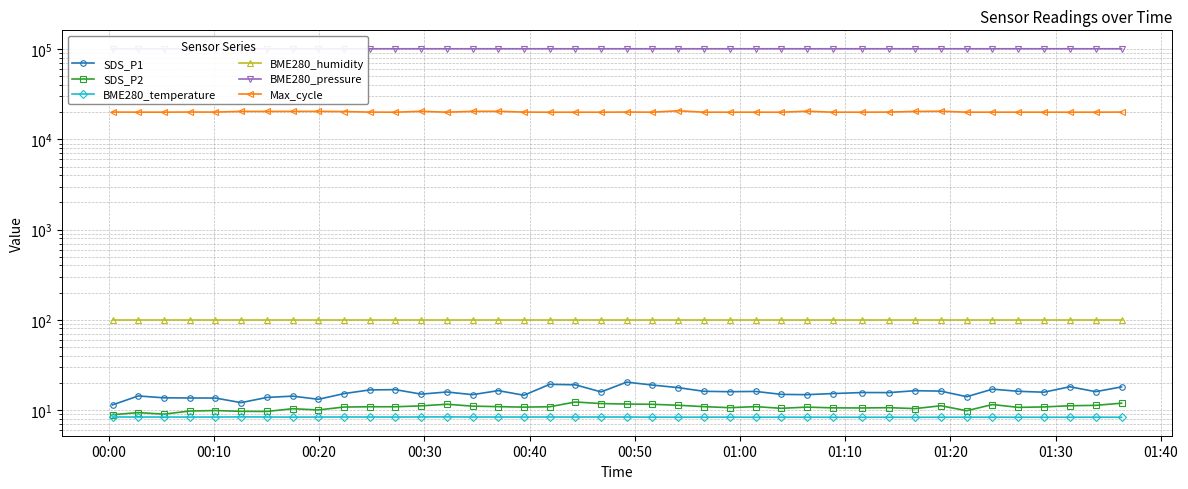

What are all the series names shown in the legend?

SDS_P1, SDS_P2, BME280_temperature, BME280_humidity, BME280_pressure, Max_cycle